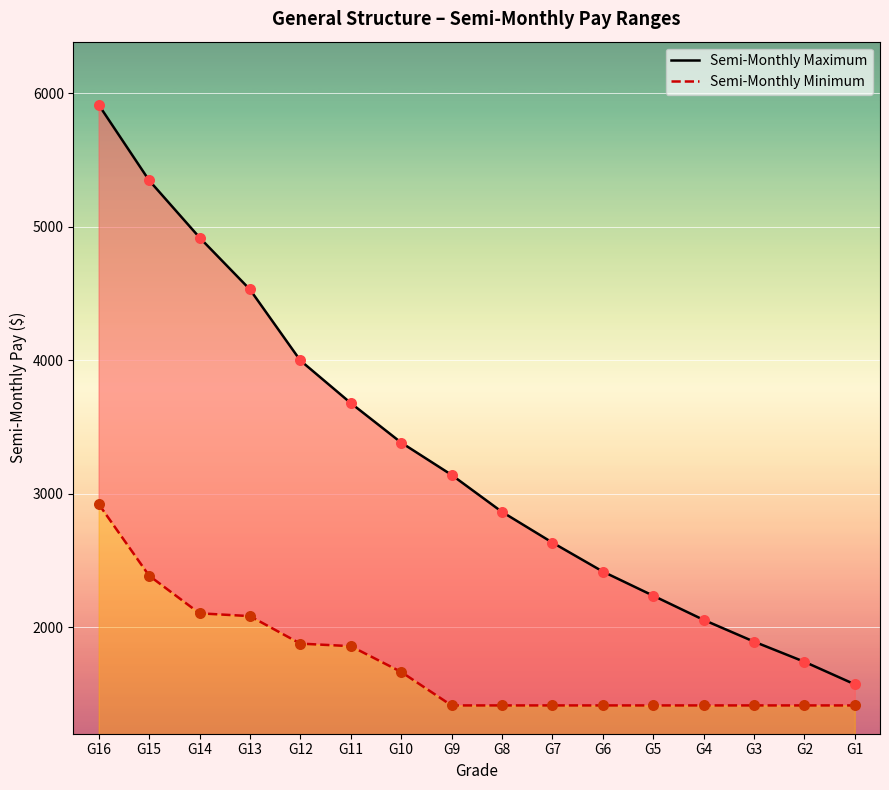

What are all the series names shown in the legend?

Semi-Monthly Maximum, Semi-Monthly Minimum